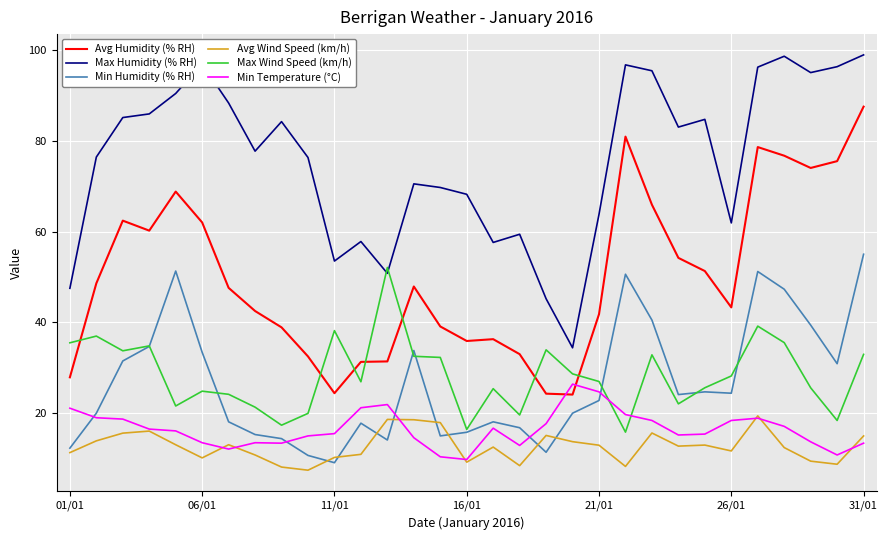

What is the greatest value displayed?

98.9